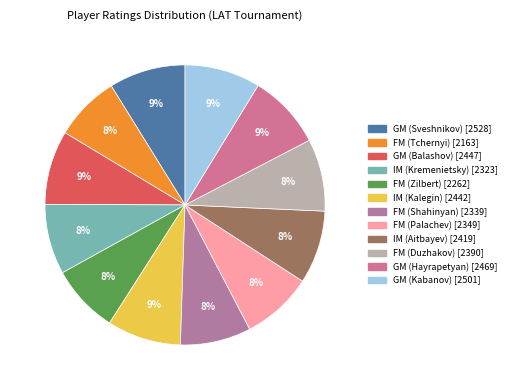

Is it true that FM (Tchernyi) is 15% of the pie?

False